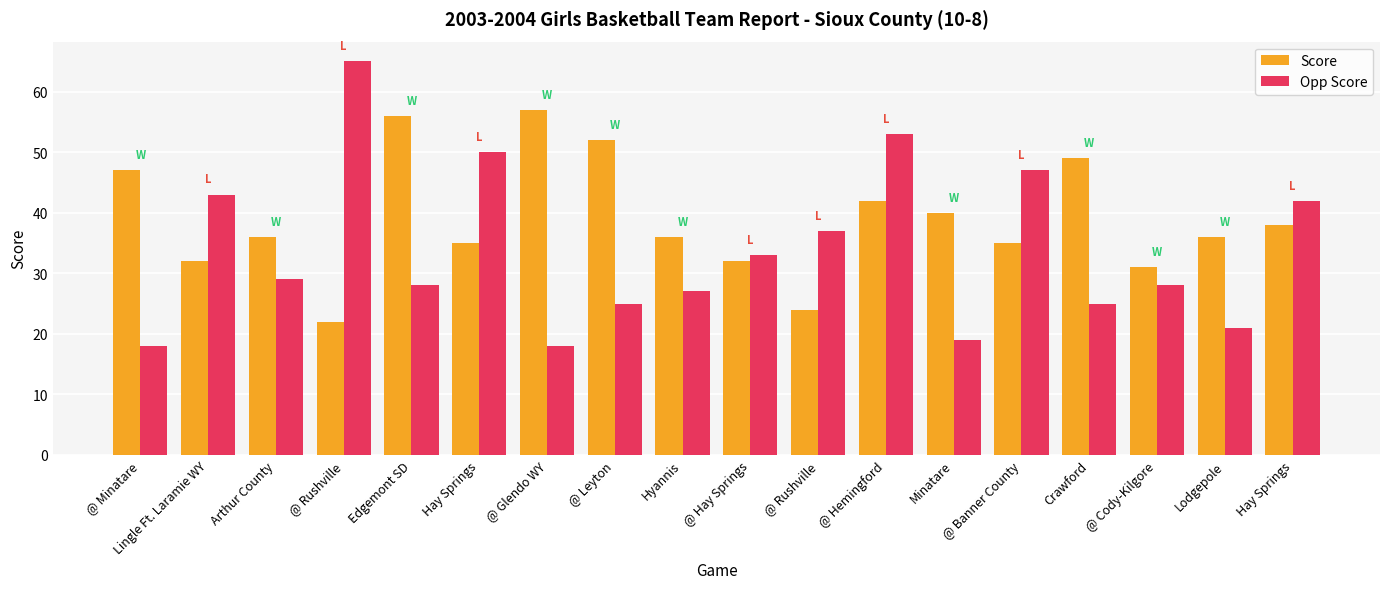

At which category is the sum across all series the highest?

@ Hemingford